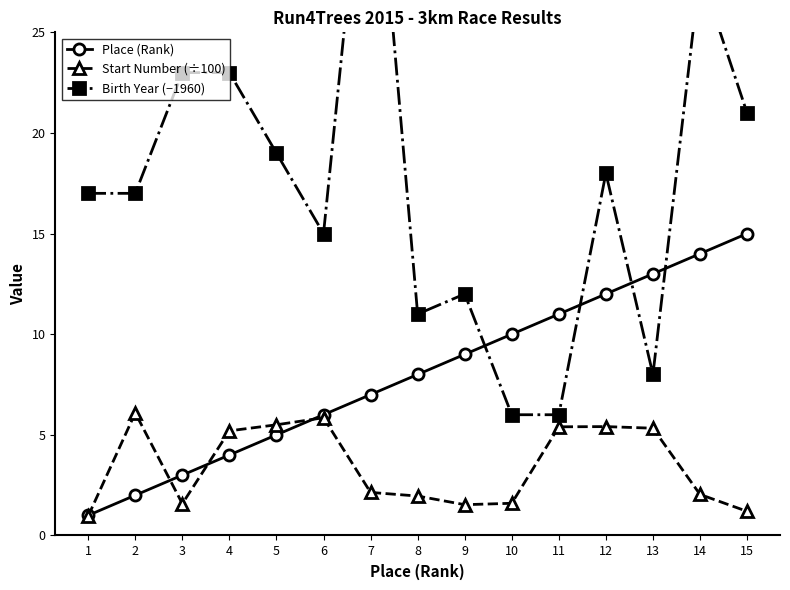

How many times do Place (Rank) and Birth Year (−1960) cross each other?

4